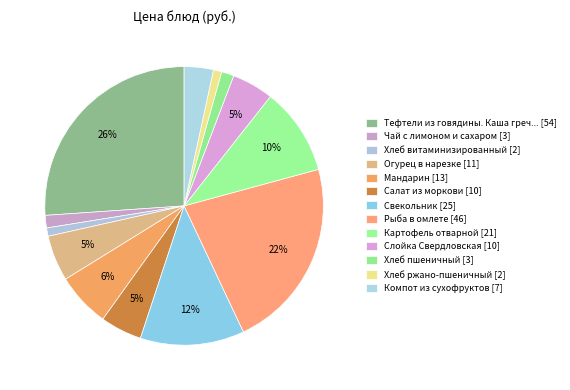

Count the number of slices in the pie.

13